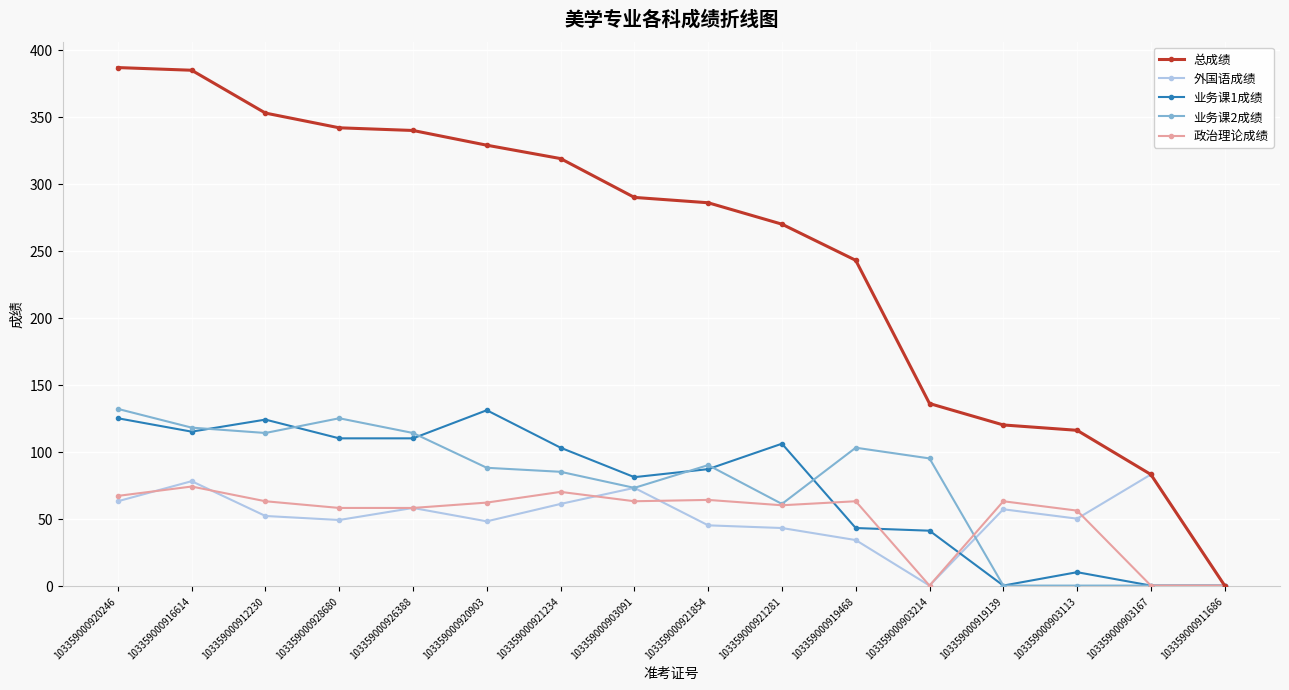

How many categories are shown in the chart?

16